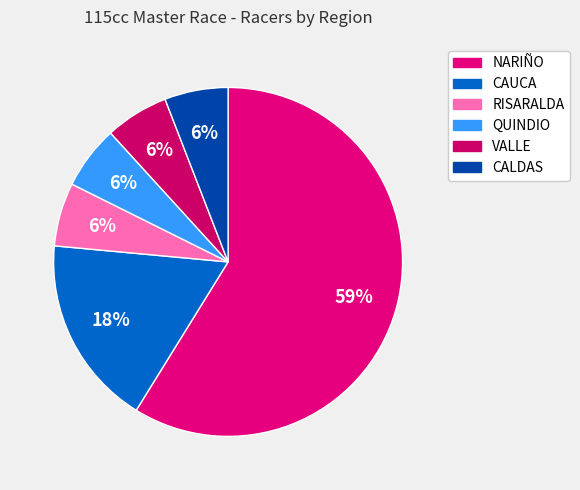

Is it true that VALLE is 6% of the pie?

True